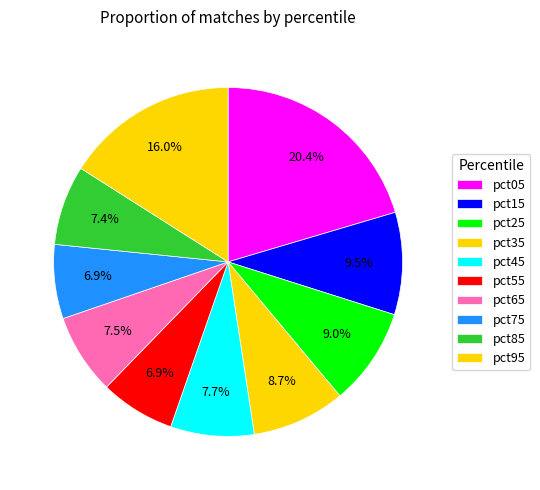

Which slice is the largest?

pct05